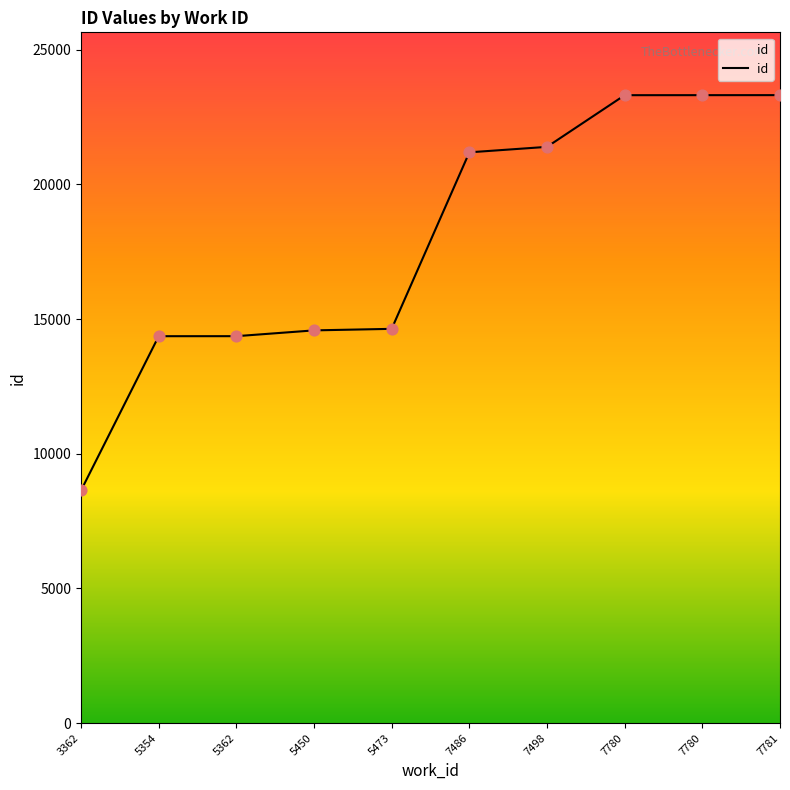

Is this an area chart (filled region under the line)?

Yes